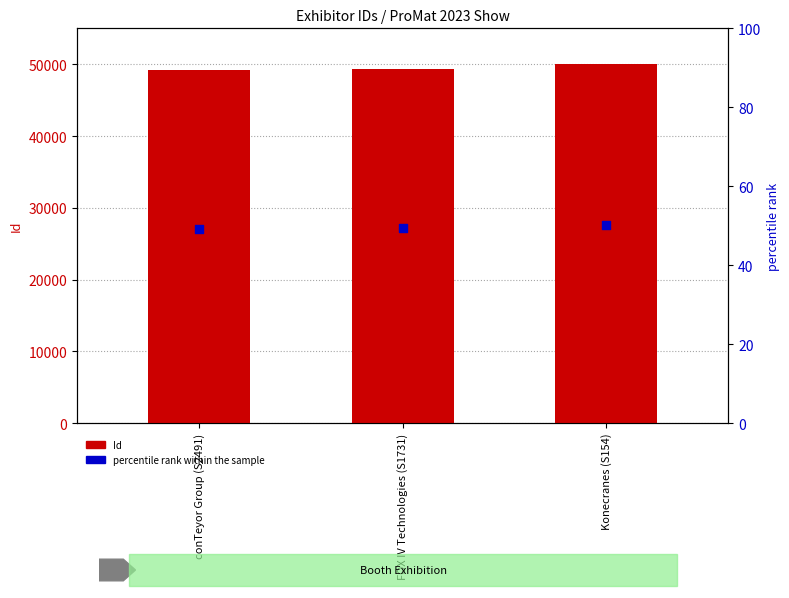

Which series has the largest Y range (max minus min)?

Id